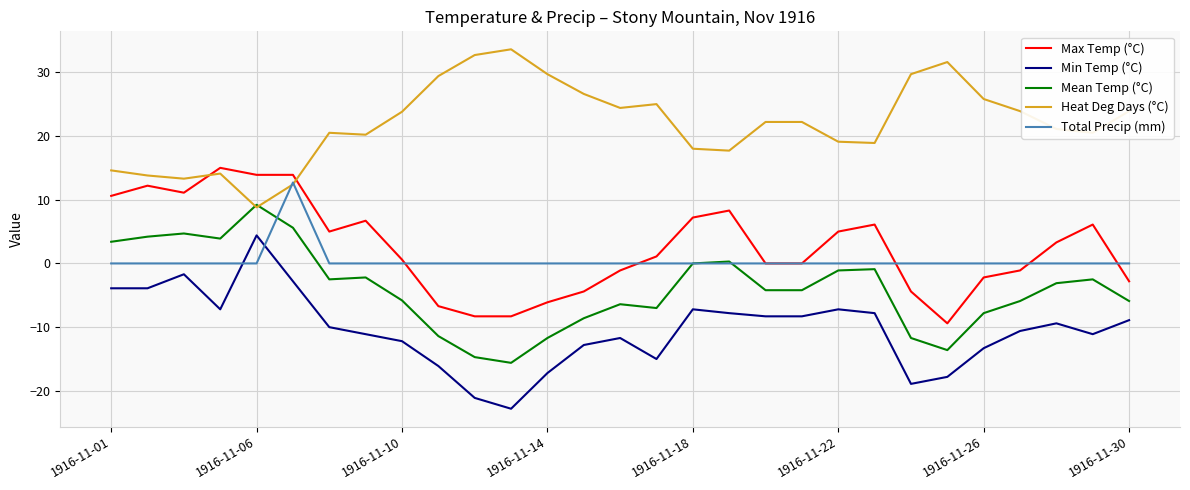

What is the smallest value displayed?

-22.8